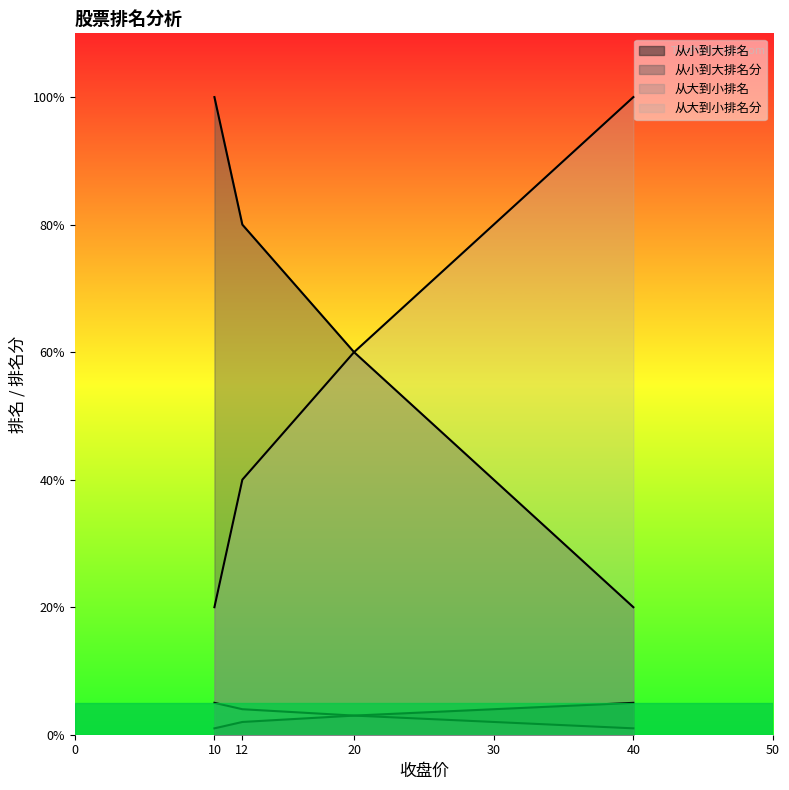

Count the 从小到大排名分 values in the range 40 to 80.

3